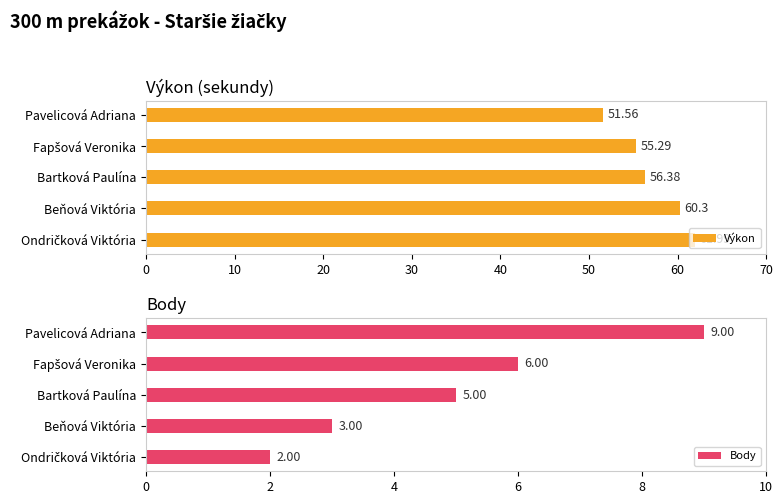

Rank the series by their average value, from highest to lowest.

Výkon, Body